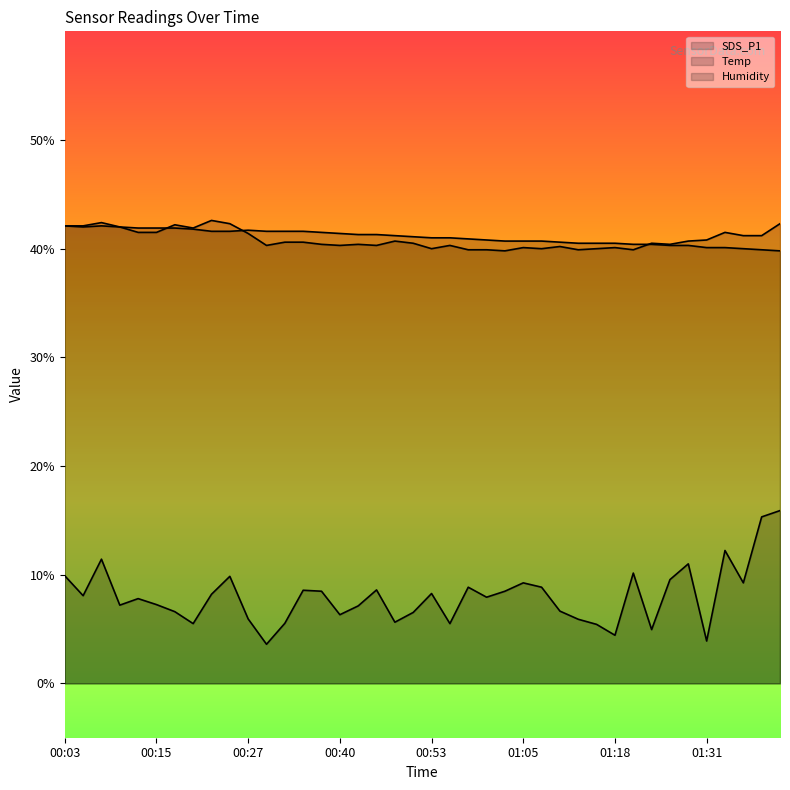

Which series has the largest total across all categories?

Temp